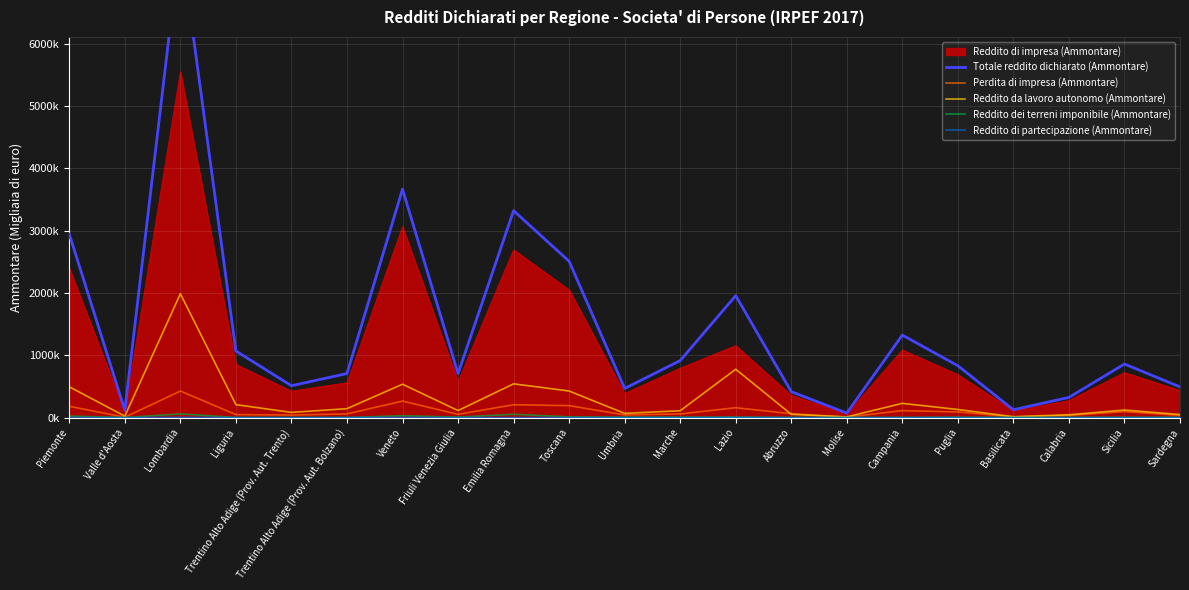

True or false: Perdita di impresa (Ammontare) and Reddito di partecipazione (Ammontare) cross at least once.

False